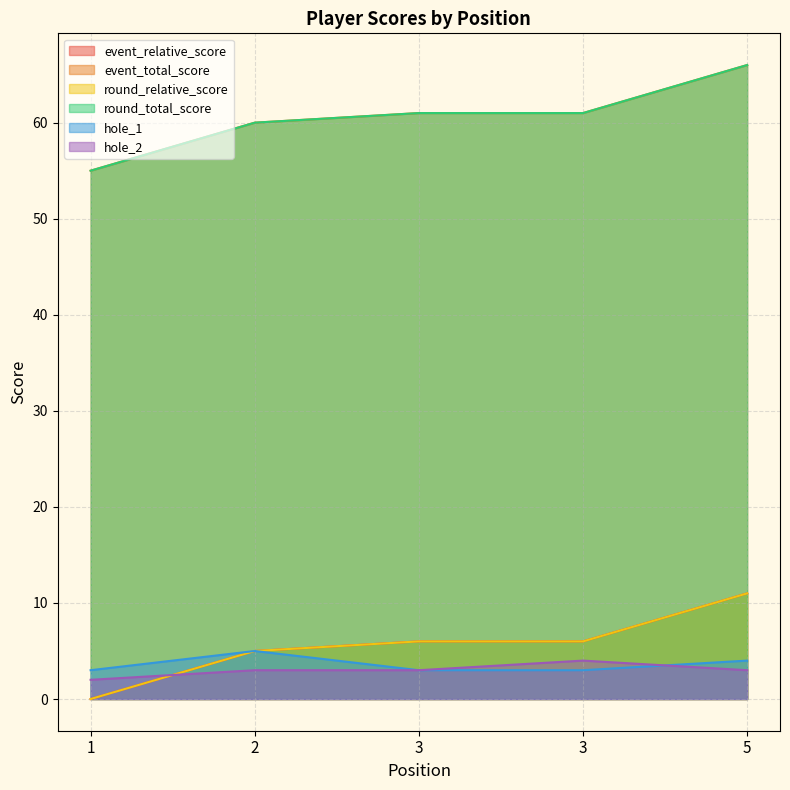

True or false: event_relative_score and round_relative_score intersect in this chart.

False